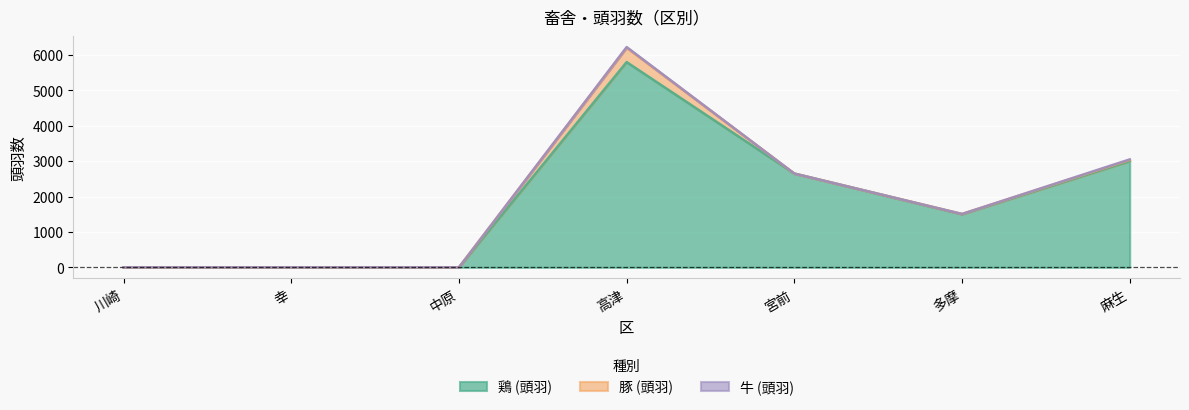

Does the chart display data point markers on the line(s)?

No